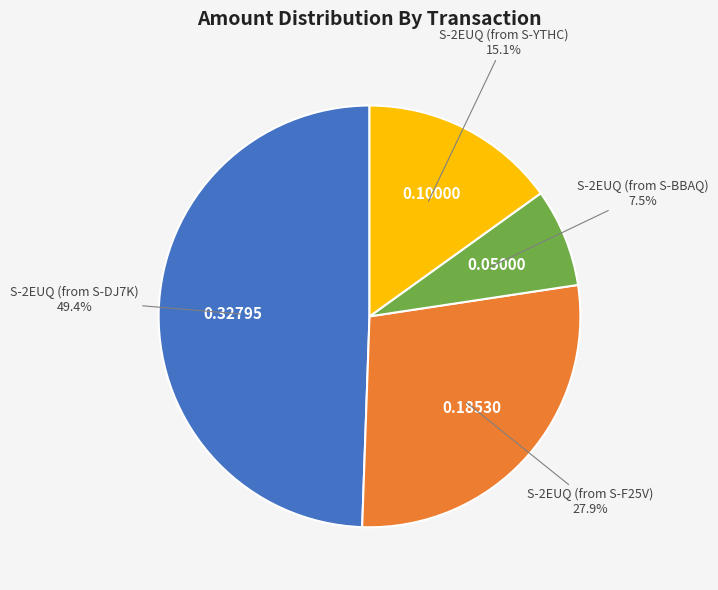

Which slice is the largest?

S-2EUQ (from S-DJ7K)